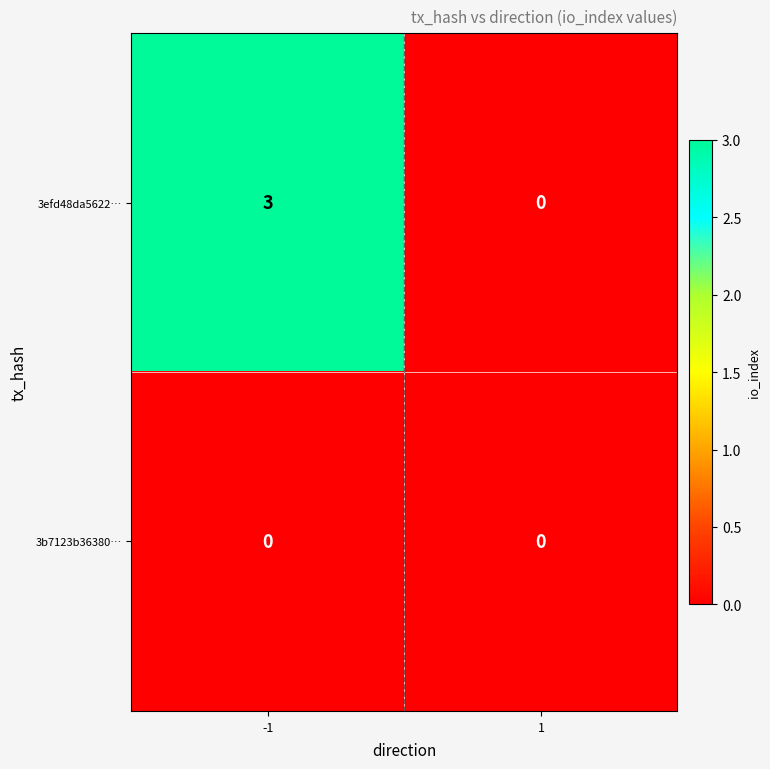

True or false: 3efd48da5622… has a value of -2 at 1.

False